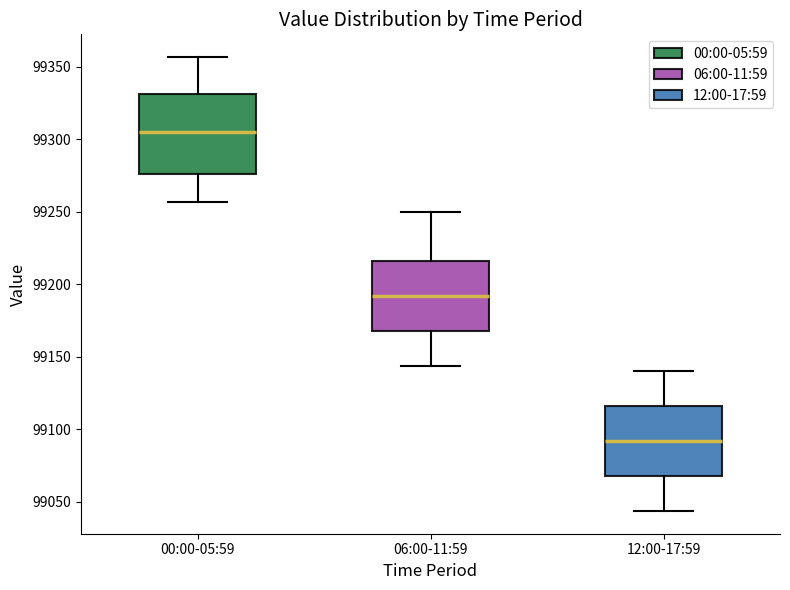

Which box is the tallest, from its lower edge to its upper edge?

00:00-05:59